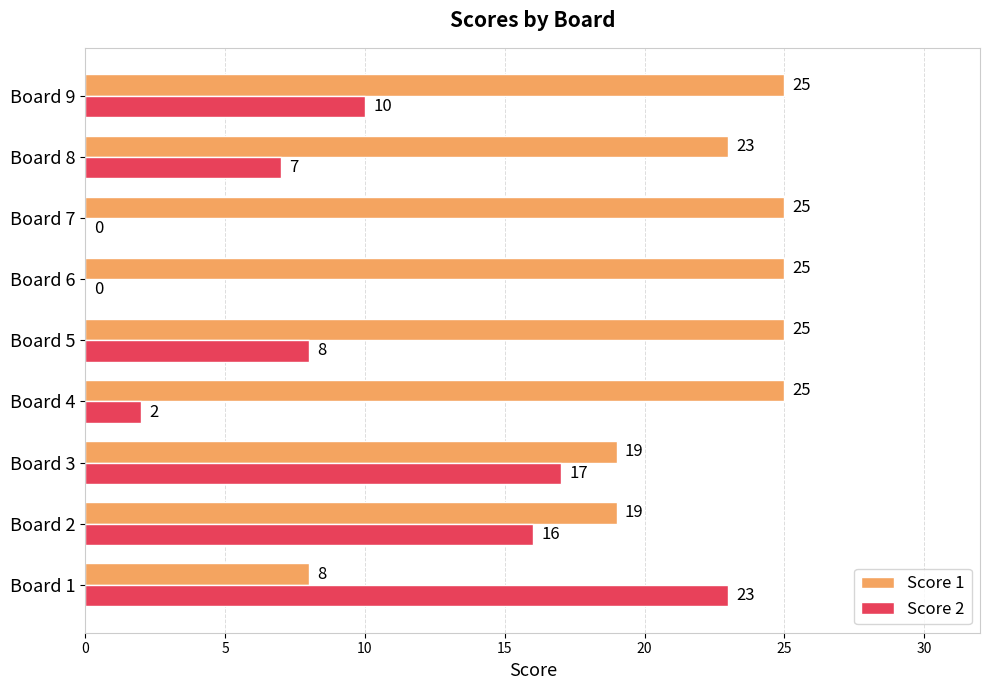

The value of Score 2 at Board 3 is 17. True or false?

True